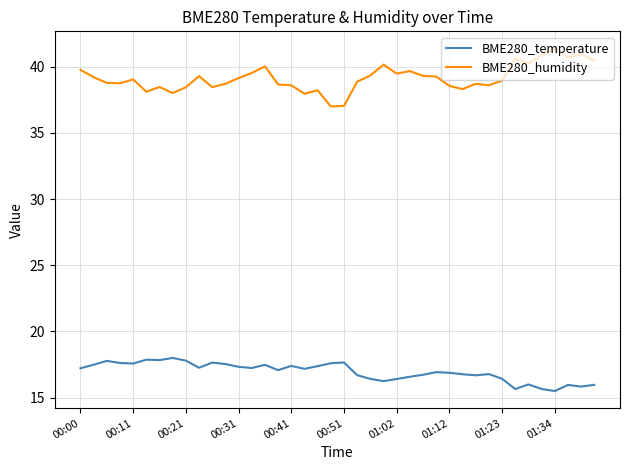

Which series has the largest total across all categories?

BME280_humidity